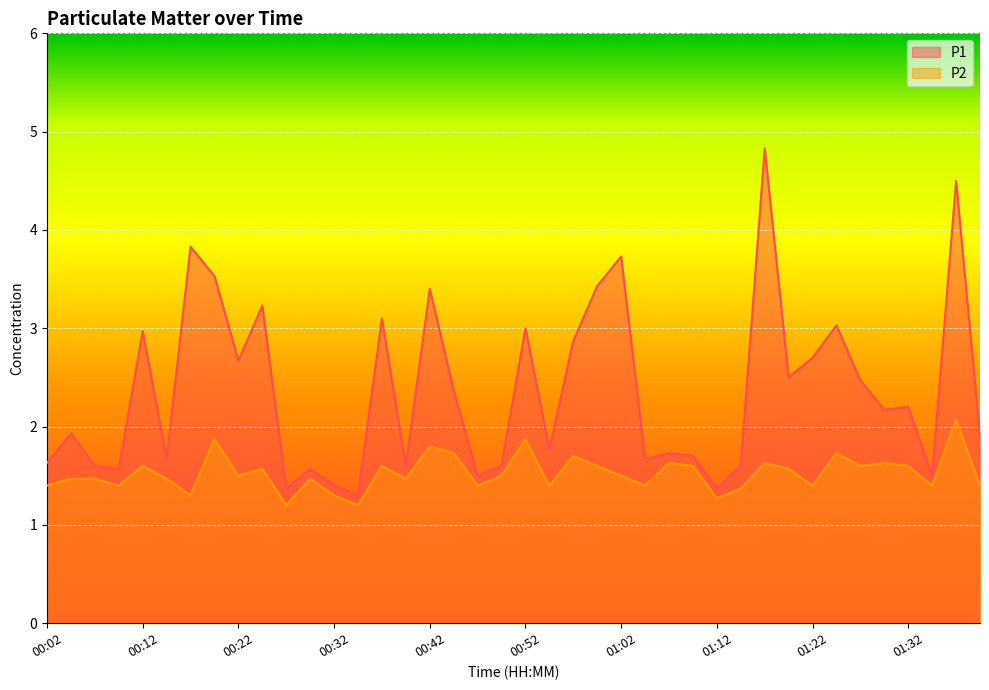

Rank the series by their maximum value, from highest to lowest.

P1, P2